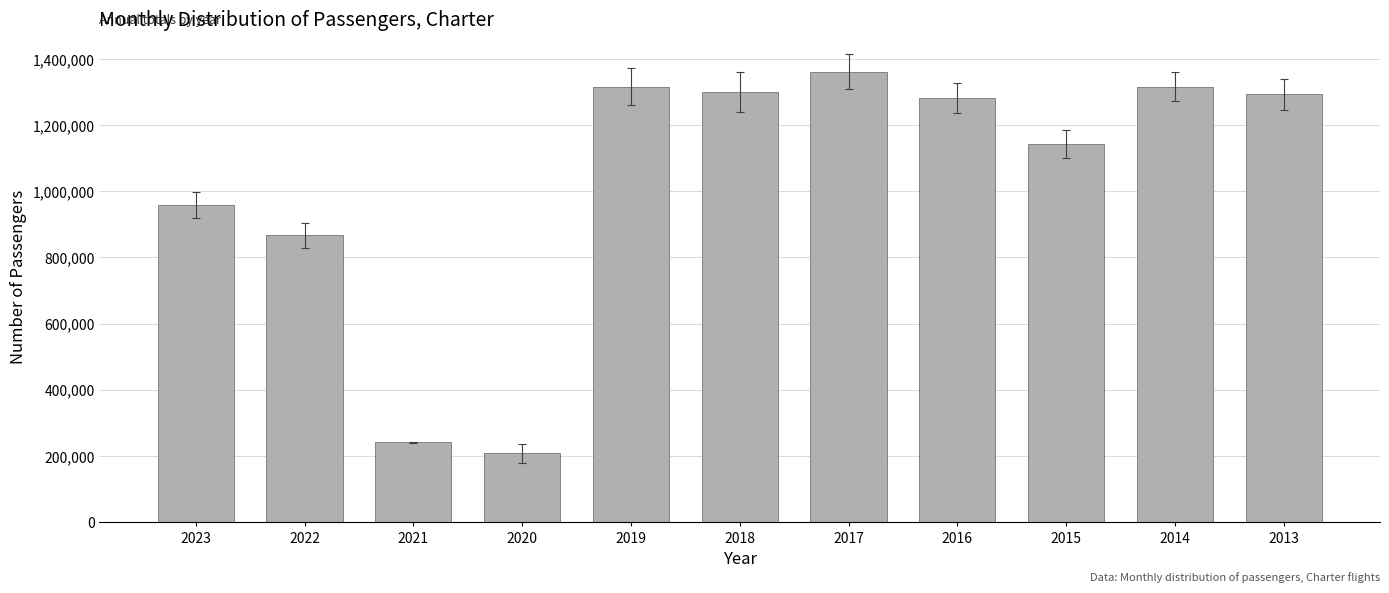

Where does the data first go above 1281971?

2019